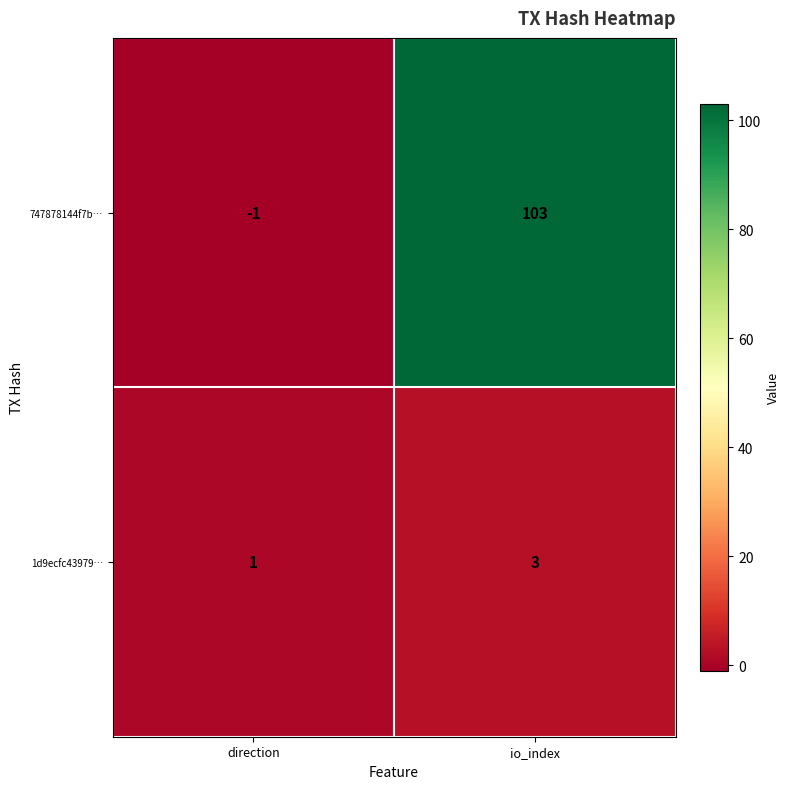

Between direction and io_index, which series saw the biggest shift?

747878144f7b…